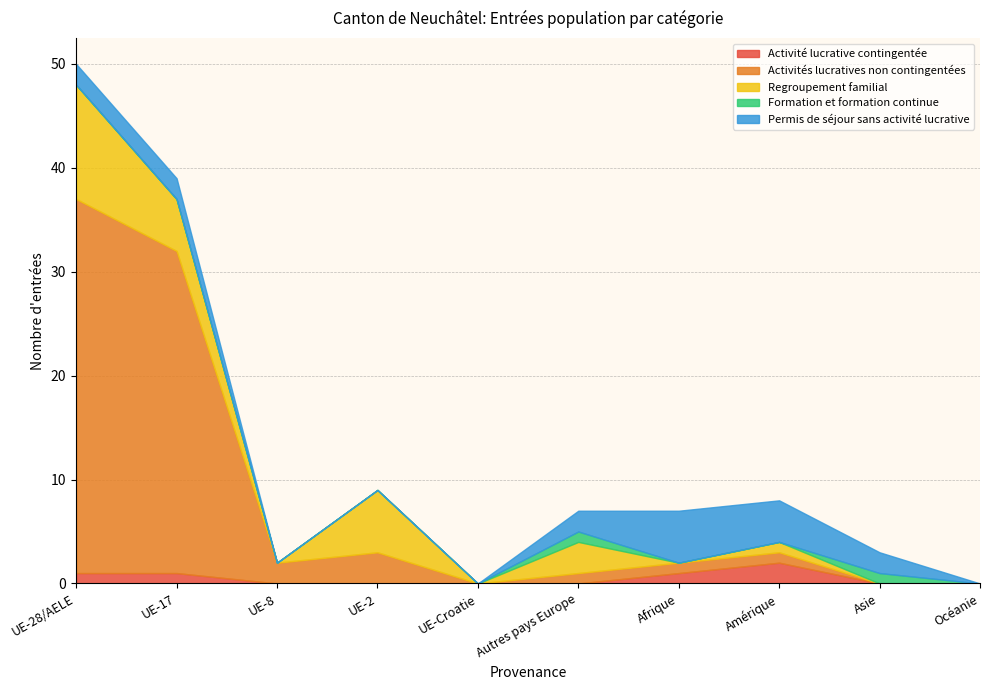

How many data points in Regroupement familial are above 1?

4